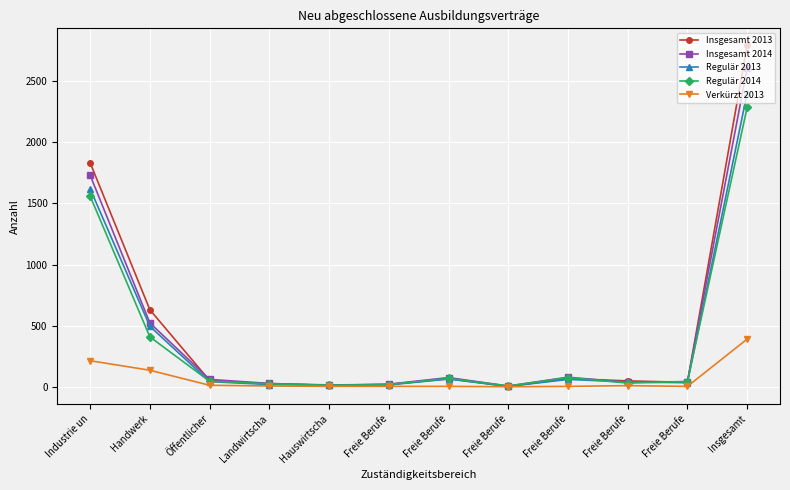

True or false: Regulär 2013 has a value of 3148 at Insgesamt.

False